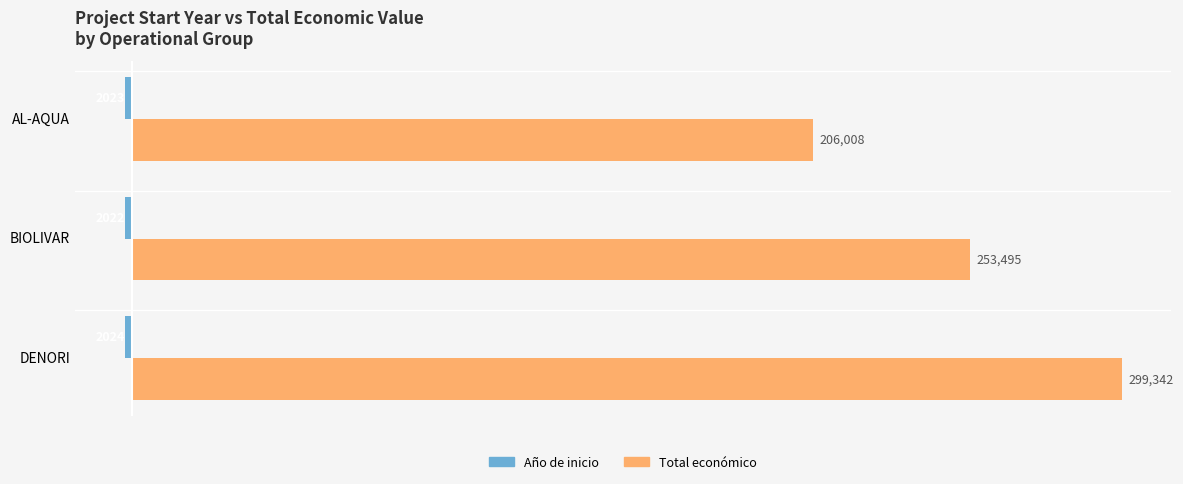

Is it true that Total económico equals 299342 at DENORI?

True